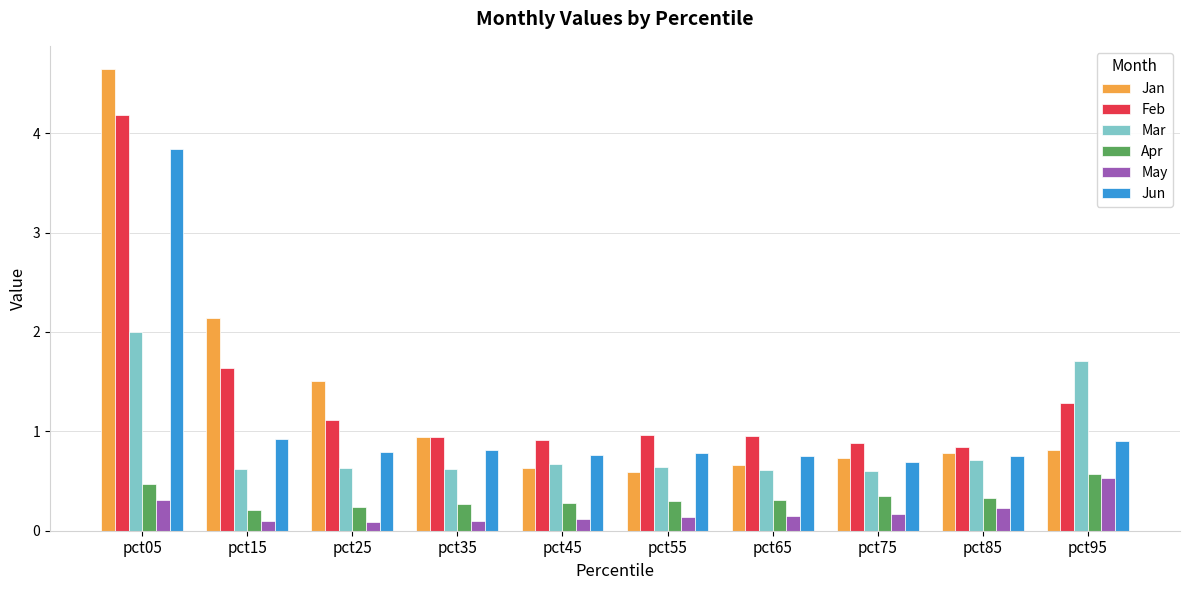

Are the bars grouped side by side (vs. stacked)?

Yes